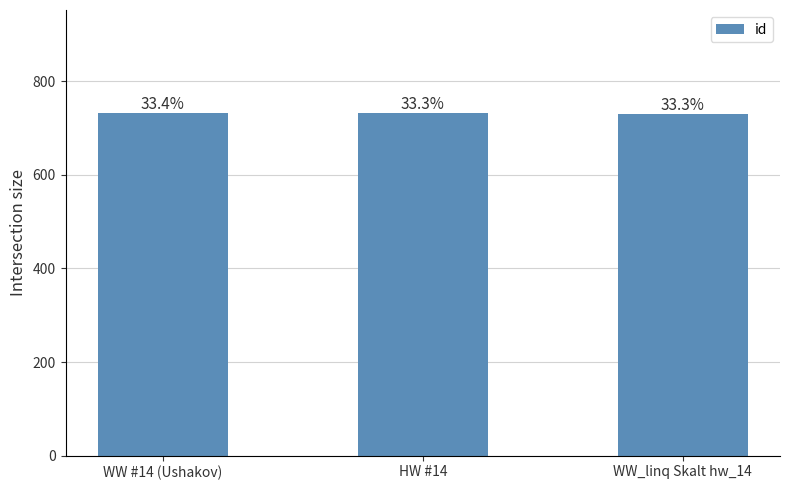

What is the difference between the maximum and minimum values?

2